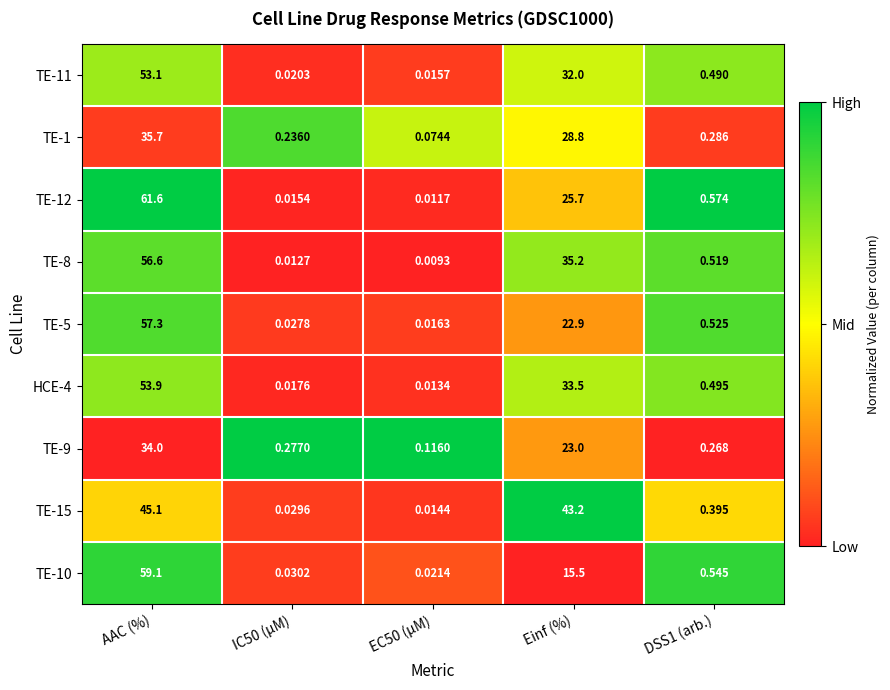

Rank the series at EC50 (µM) from lowest to highest value.

TE-8, TE-12, HCE-4, TE-15, TE-11, TE-5, TE-10, TE-1, TE-9